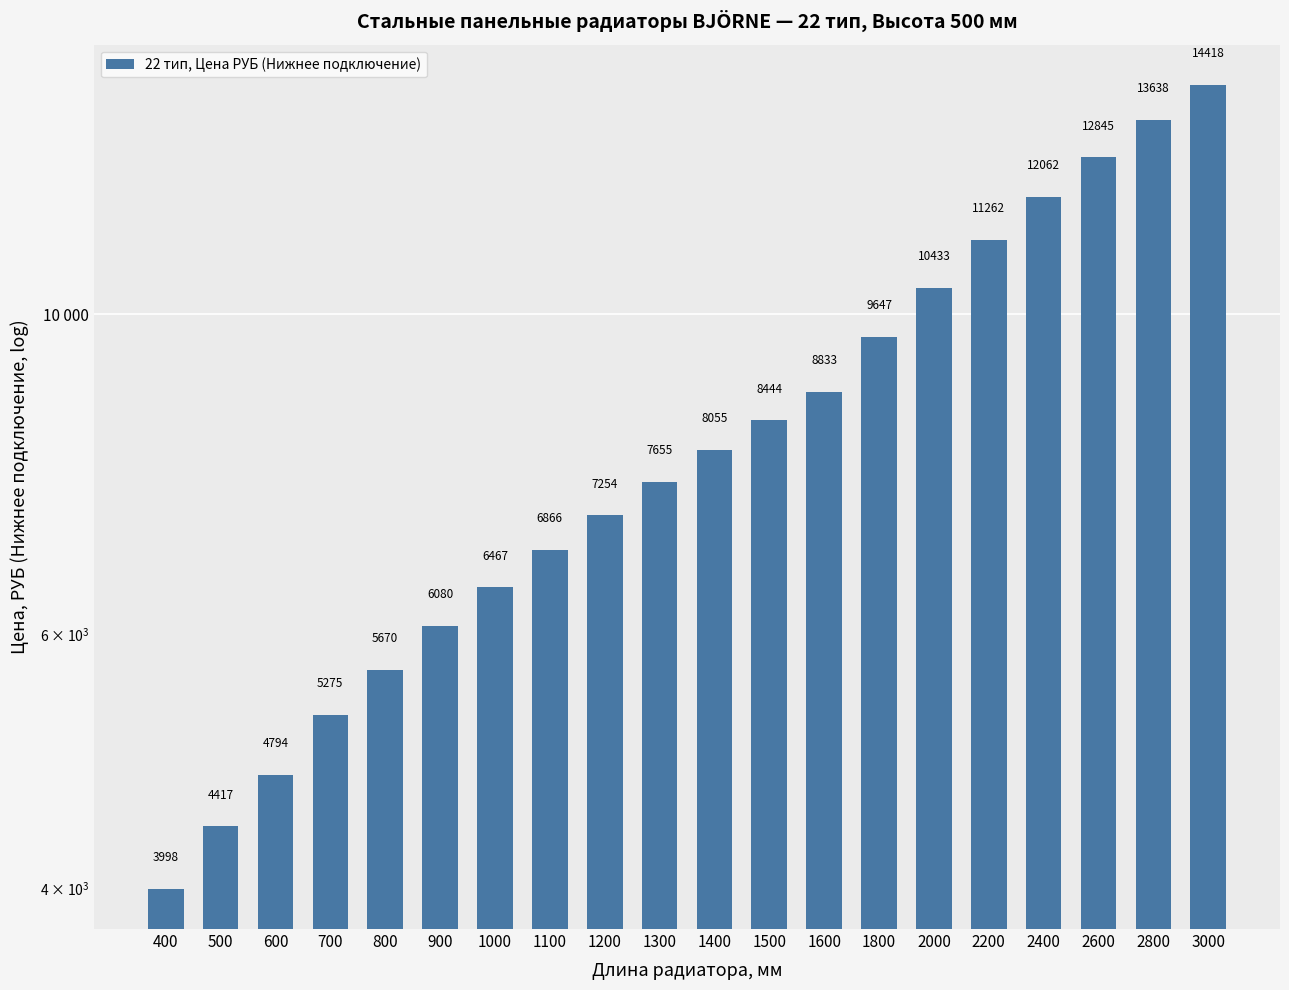

Reading left to right, list all the values displayed in this chart.

3997.6	4417.5	4794.2	5274.8	5669.9	6079.8	6467.4	6866.3	7253.9	7654.9	8054.7	8443.6	8832.9	9647.5	10433.2	11262.4	12061.5	12845.2	13638.0	14417.8